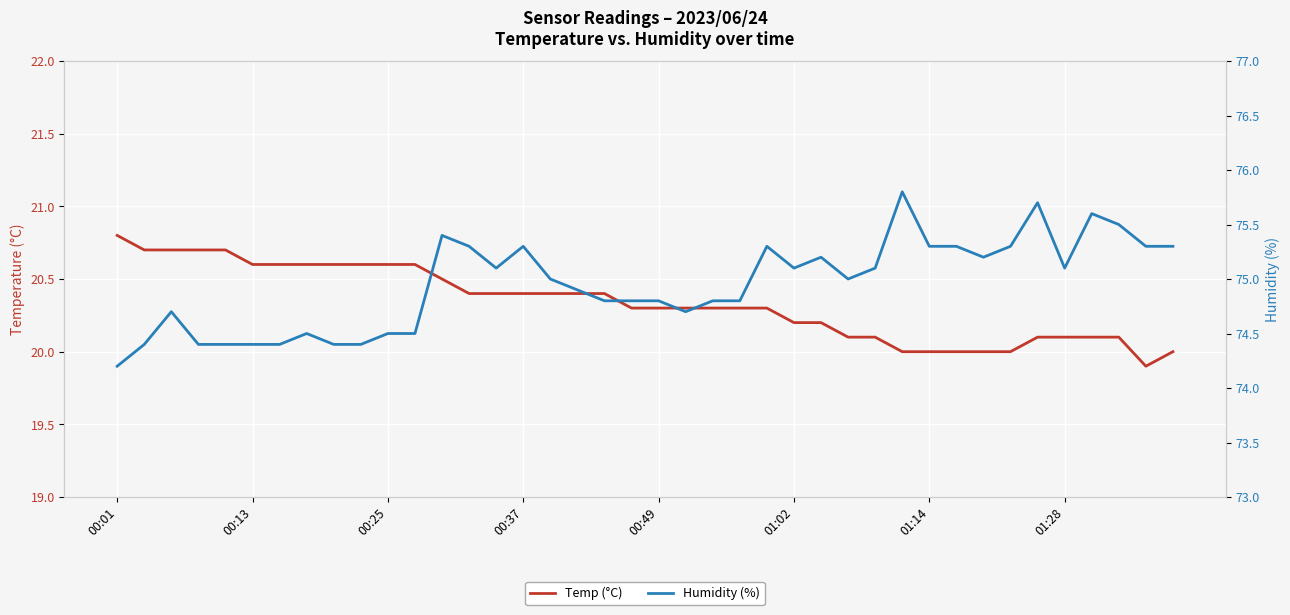

Which series has the largest range (max minus min)?

Humidity (%)